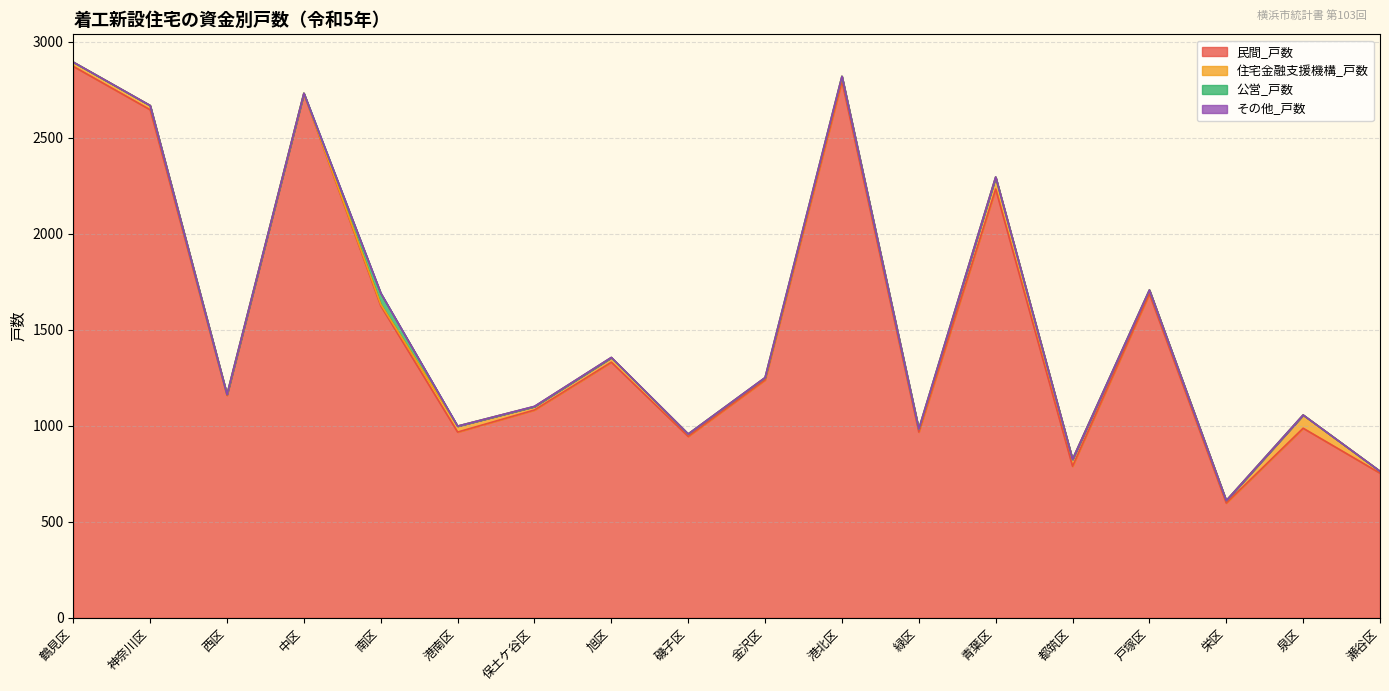

What is the spread (max minus min) of values at 西区?

1159